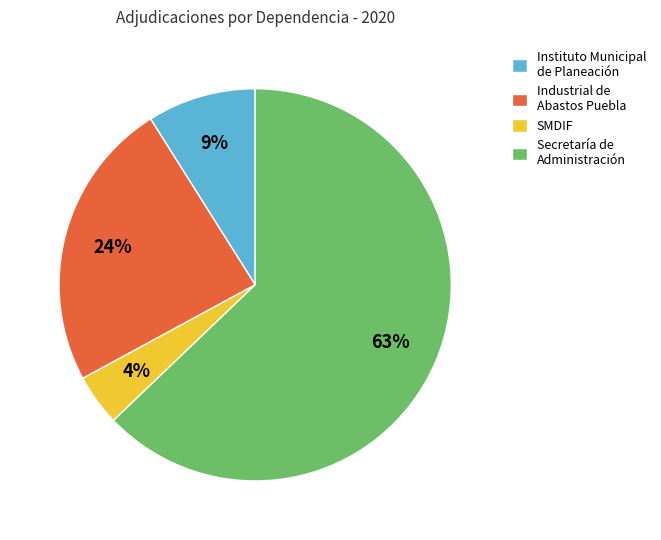

Which slice is the largest?

Secretaría de Administración